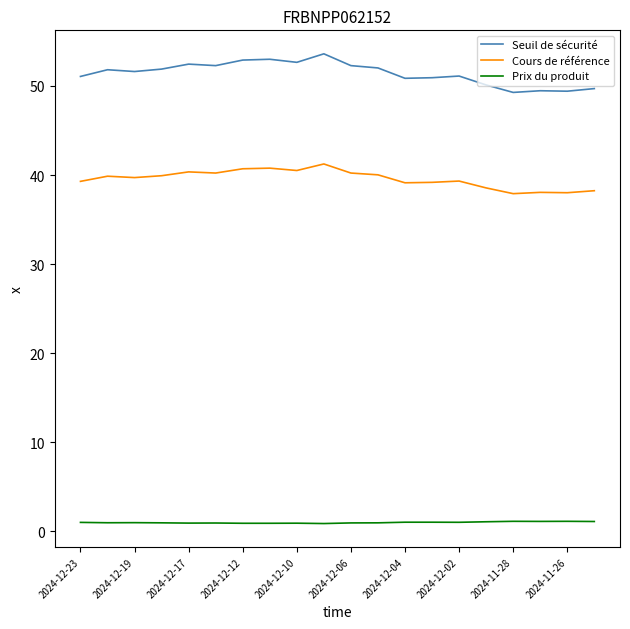

Which series has the widest spread of values?

Seuil de sécurité